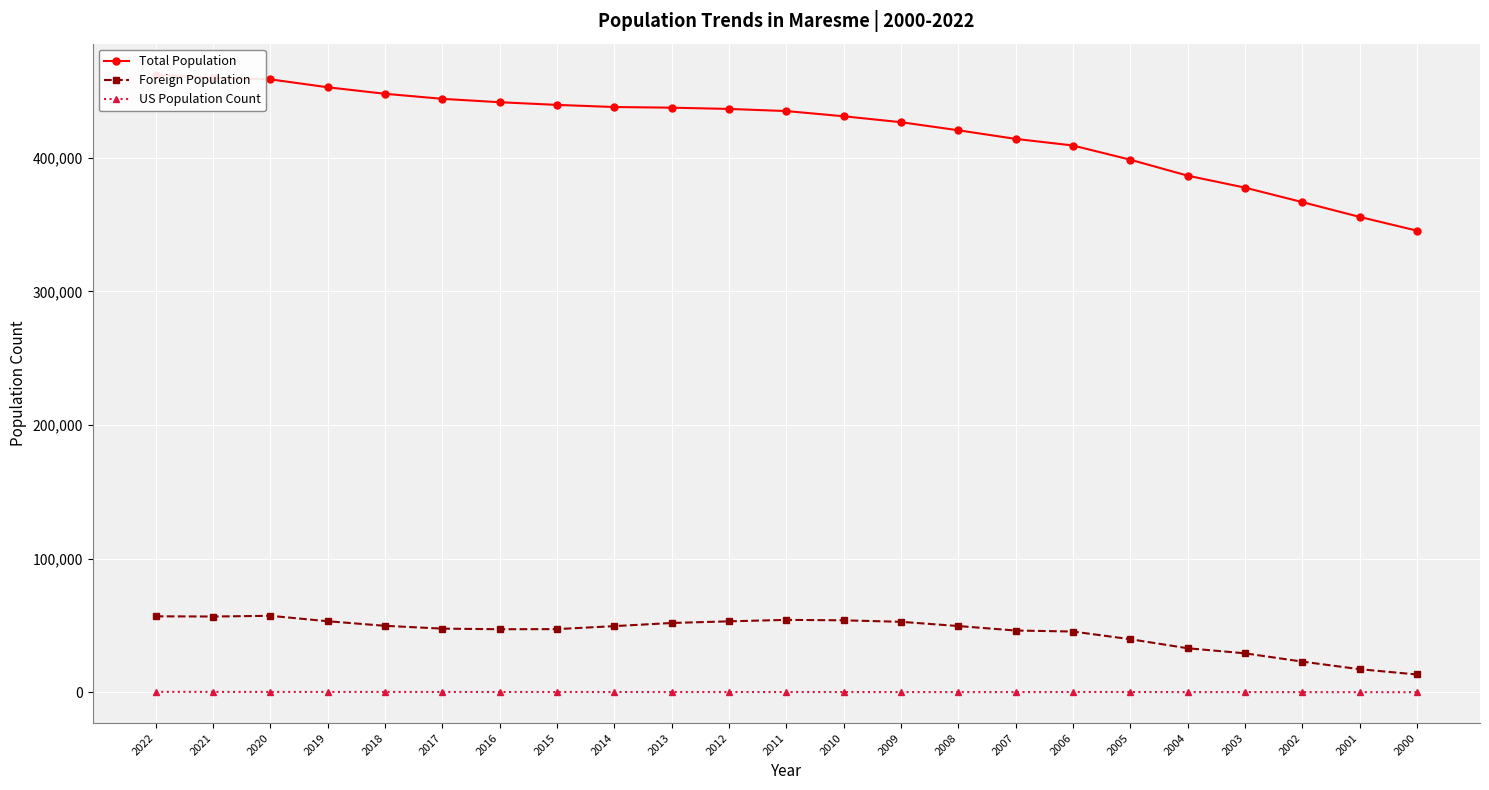

What is the difference between the highest and lowest values at 2013?

437178